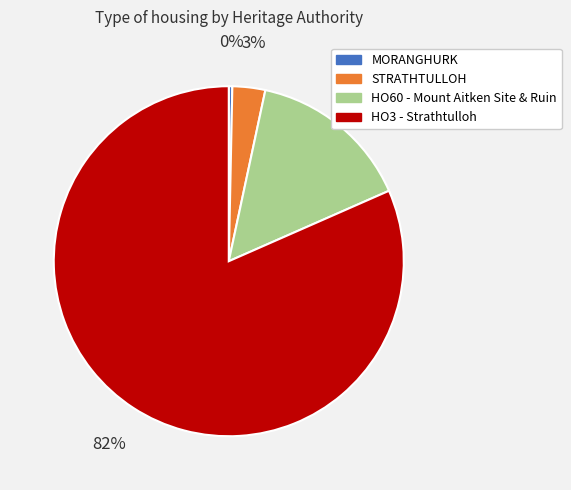

Rank the categories by value from lowest to highest.

MORANGHURK, STRATHTULLOH, HO60 - Mount Aitken Site & Ruin, HO3 - Strathtulloh